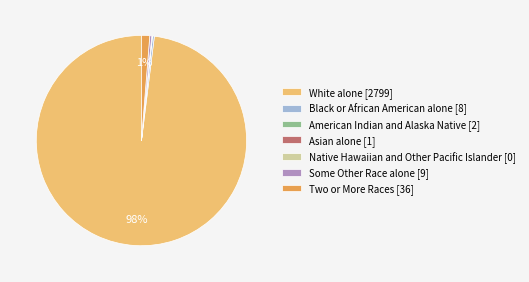

What percentage is the Two or More Races [36] slice, to the nearest percent?

1%